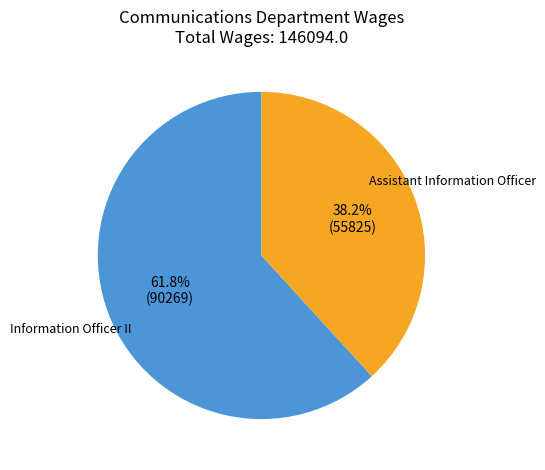

Do Information Officer II and Assistant Information Officer together represent more than half of the pie?

Yes